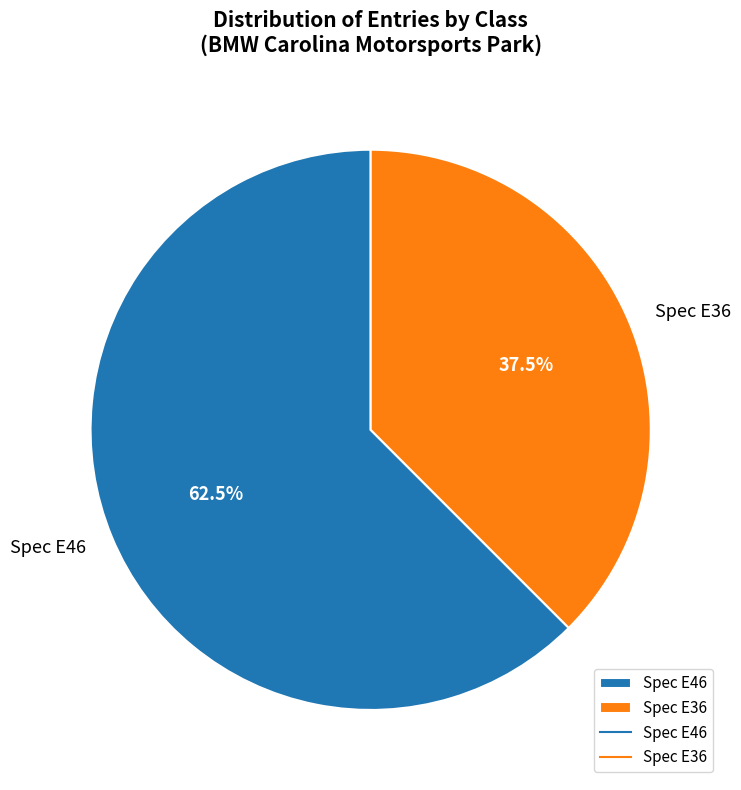

How many segments does this pie chart have?

2